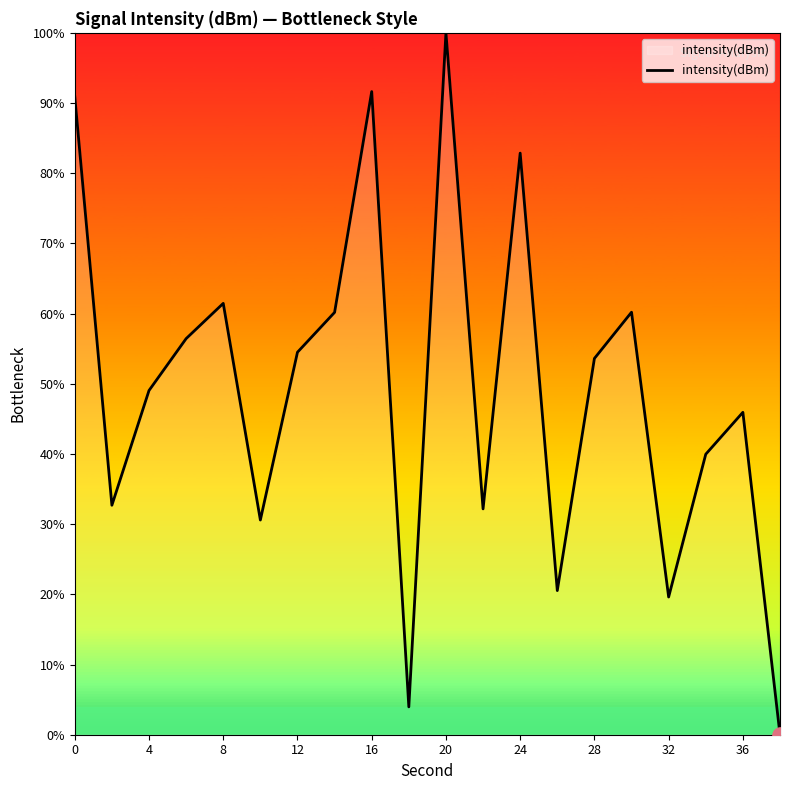

What is the difference between the maximum and minimum values?

100.0